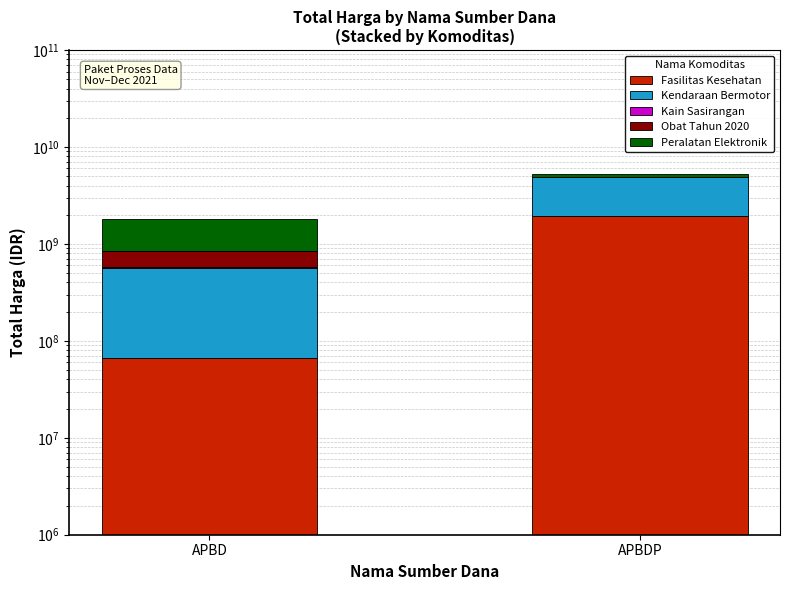

Count the Kendaraan Bermotor values in the range 493000000 to 2931562000.

2